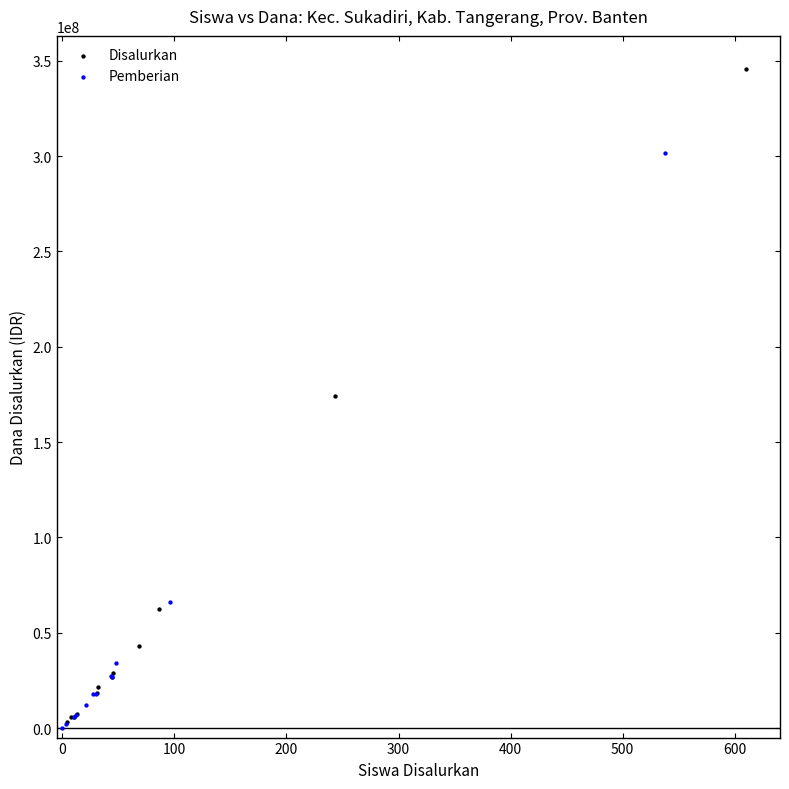

What are all the series names shown in the legend?

Disalurkan, Pemberian